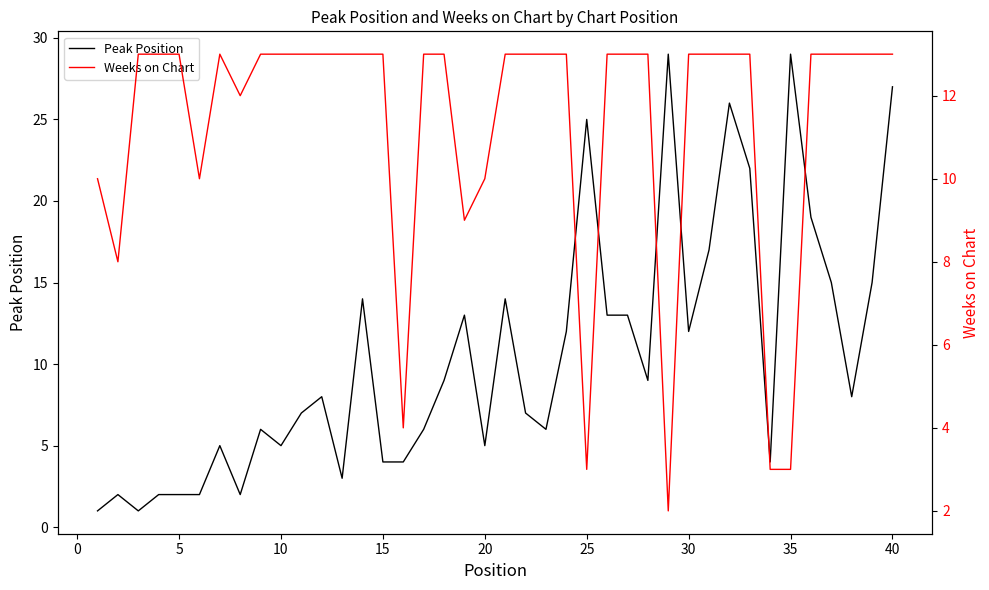

Read the Peak Position value at 35, to the nearest 10.

30